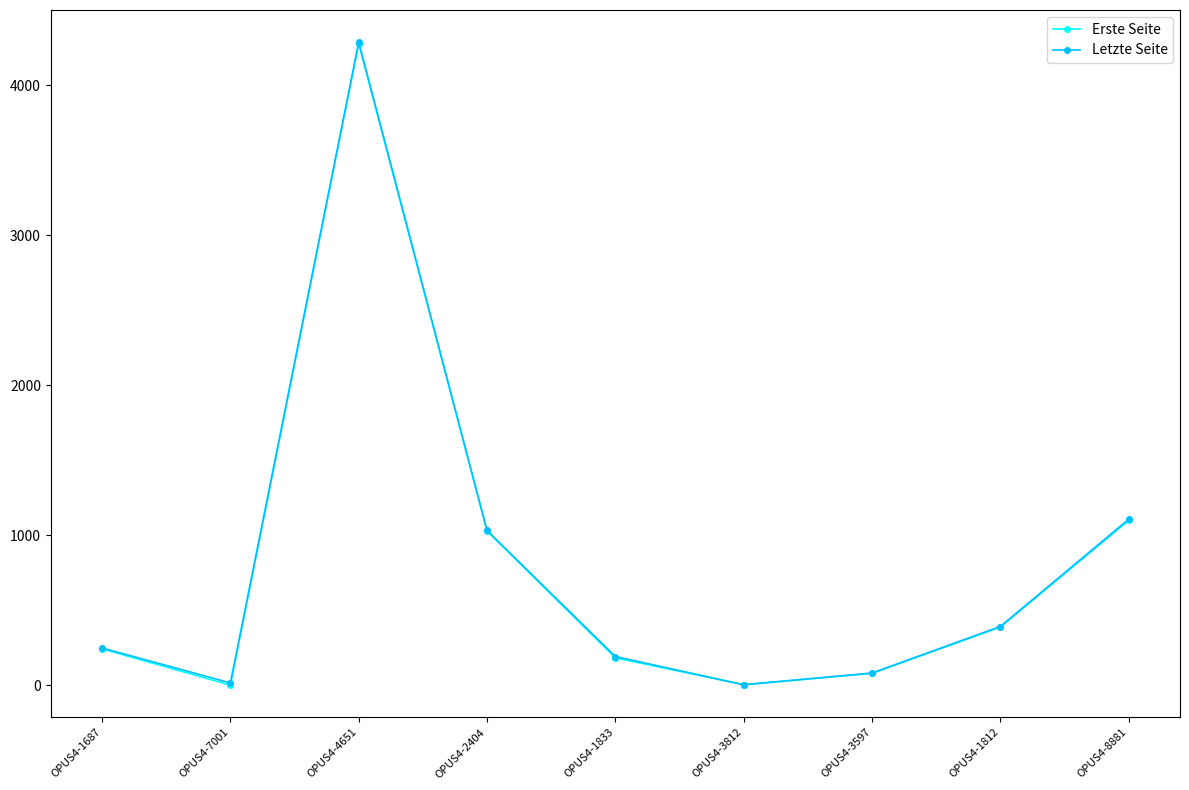

At how many categories does at least one series exceed 3630?

1